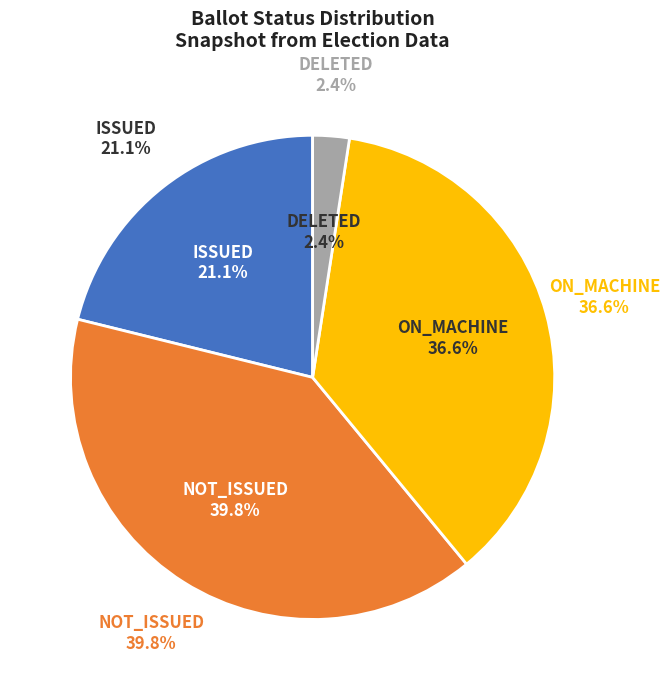

True or false: ISSUED accounts for 21% of the total.

True